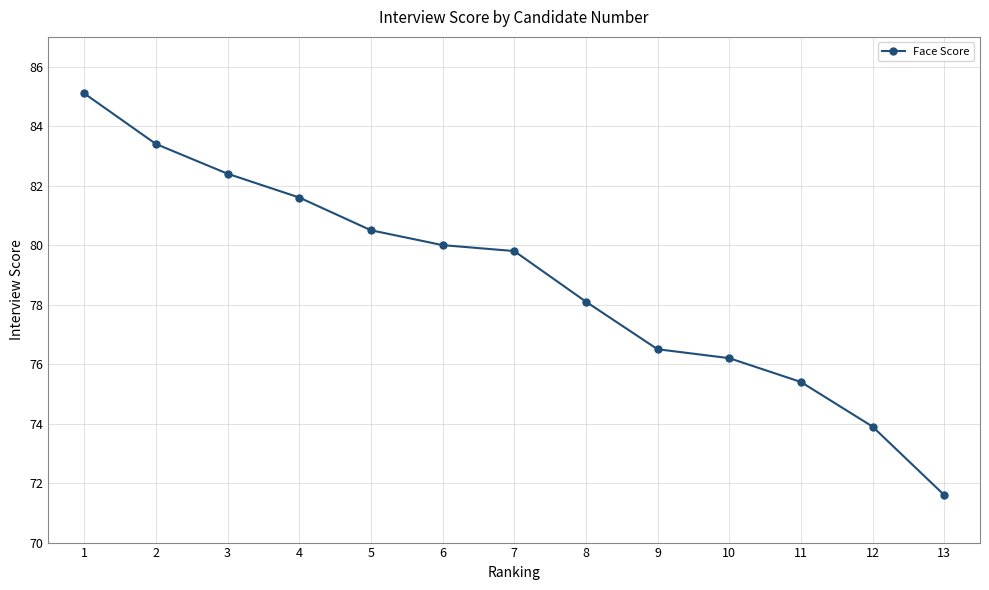

What value does the data have at 13?

71.6